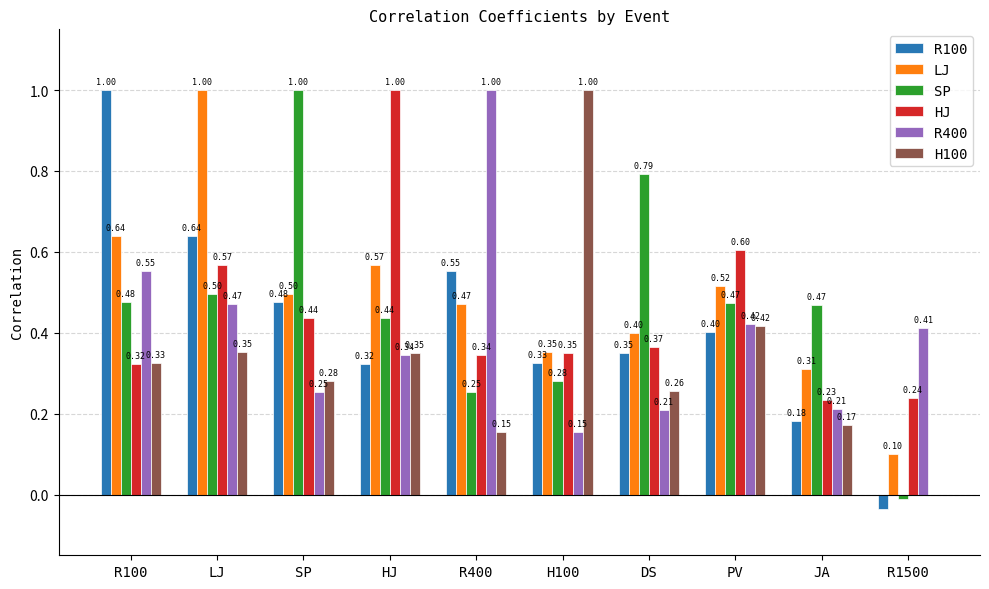

Which category has the highest value in the HJ series?

HJ